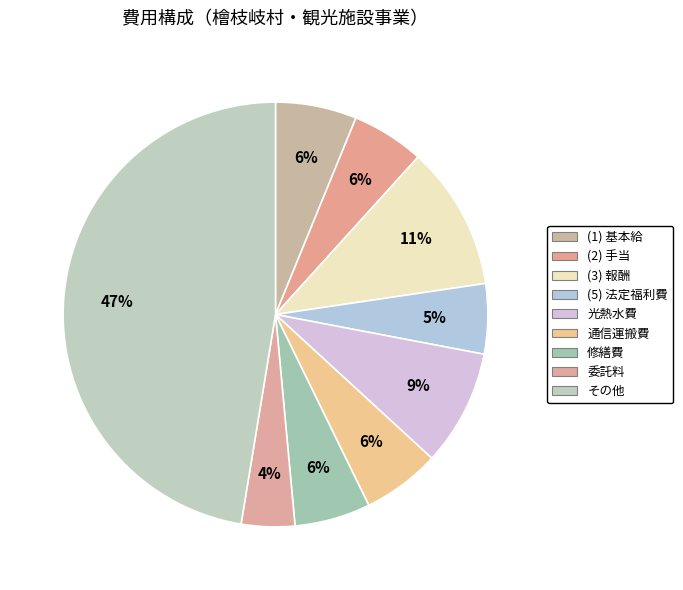

To the nearest percent, what is the average slice percentage?

11%